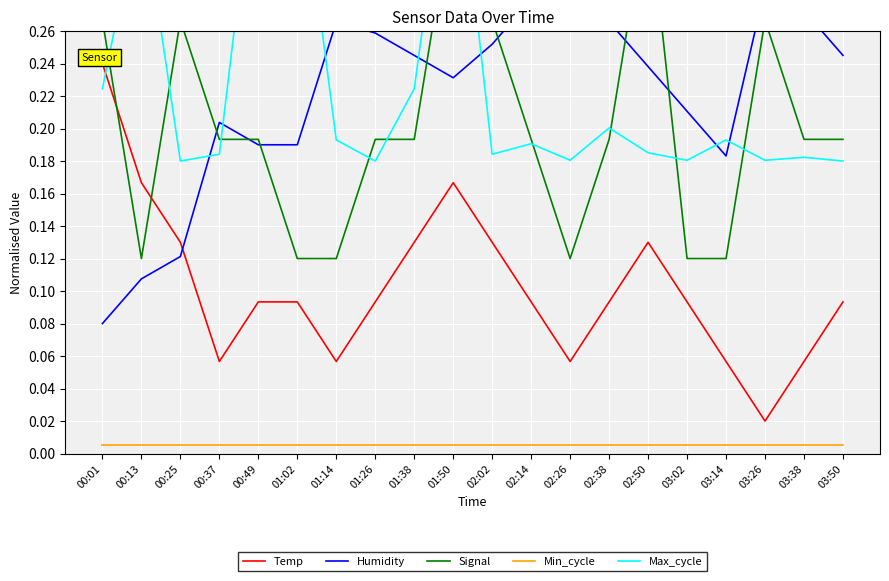

Which series has the widest spread of values?

Max_cycle